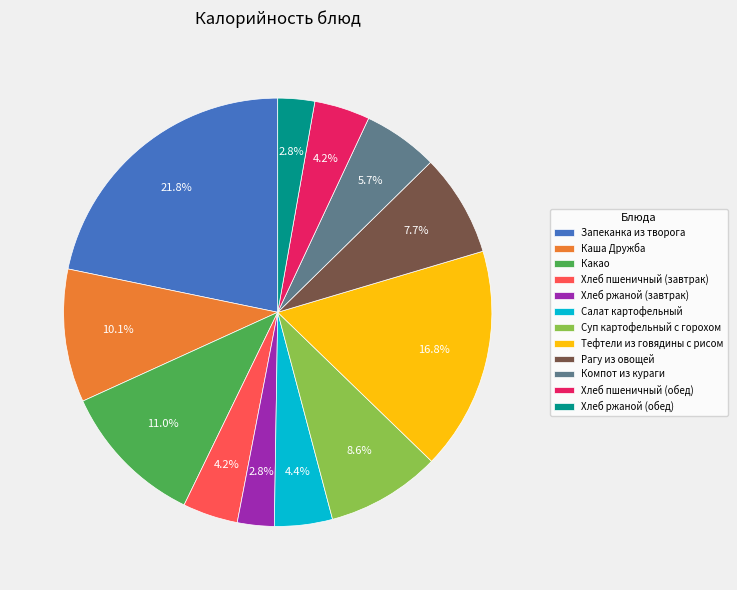

Does any single category account for the majority?

No